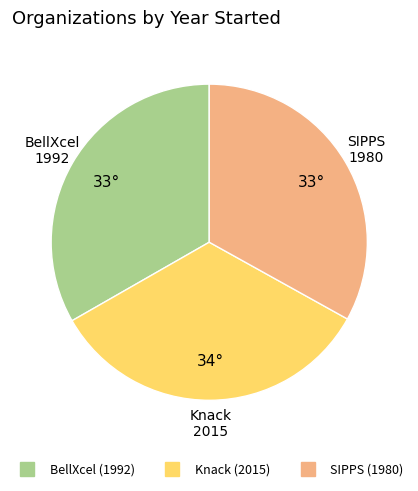

Count the number of slices in the pie.

3